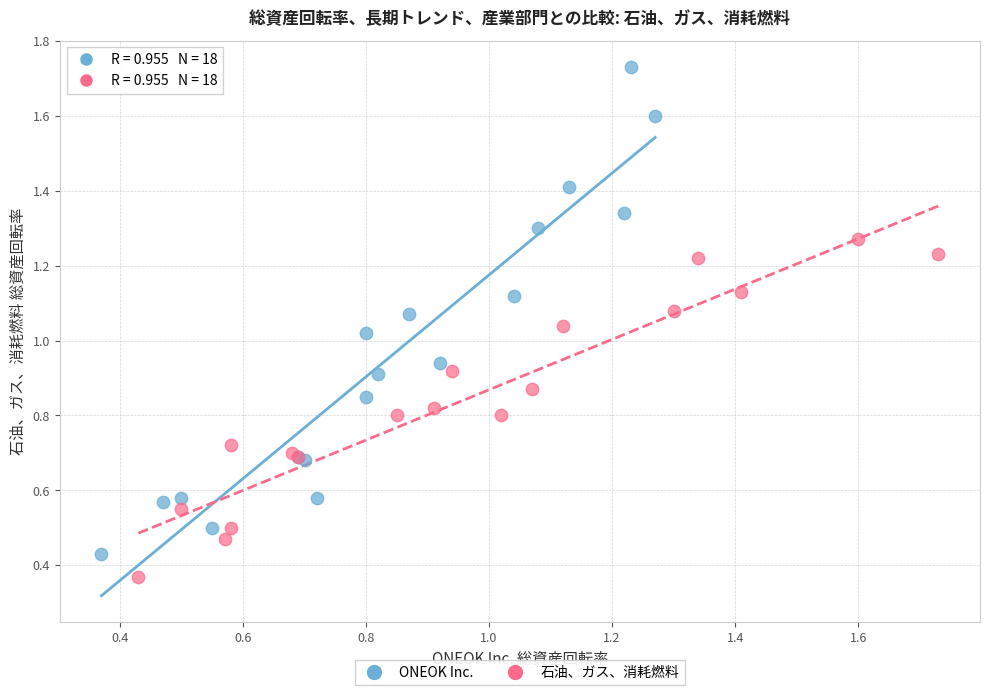

Which series reaches the maximum Y coordinate?

ONEOK Inc.